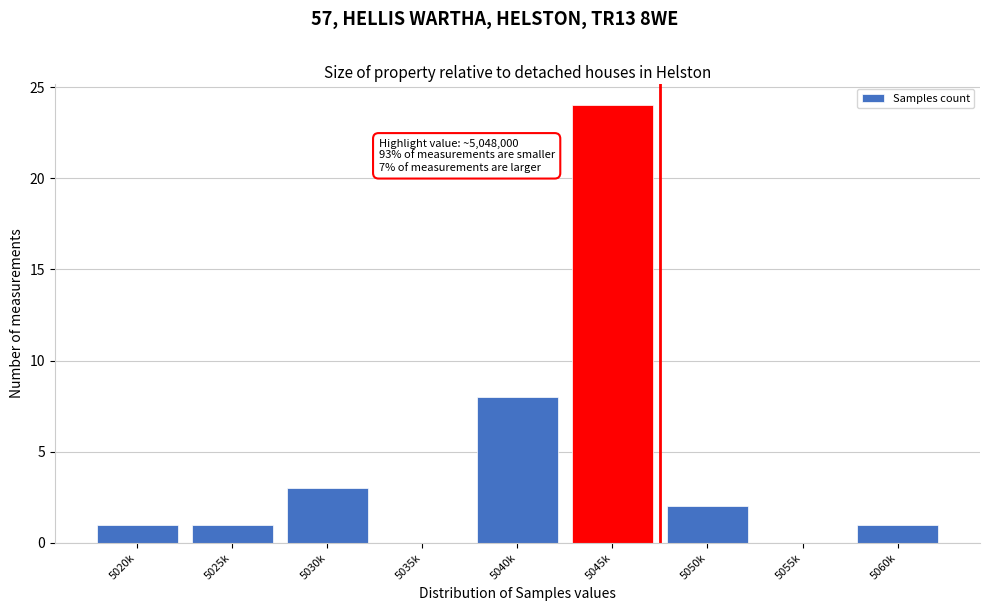

Reading left to right, extract all data points from this chart.

5020k=1	5025k=1	5030k=3	5035k=0	5040k=8	5045k=24	5050k=2	5055k=0	5060k=1